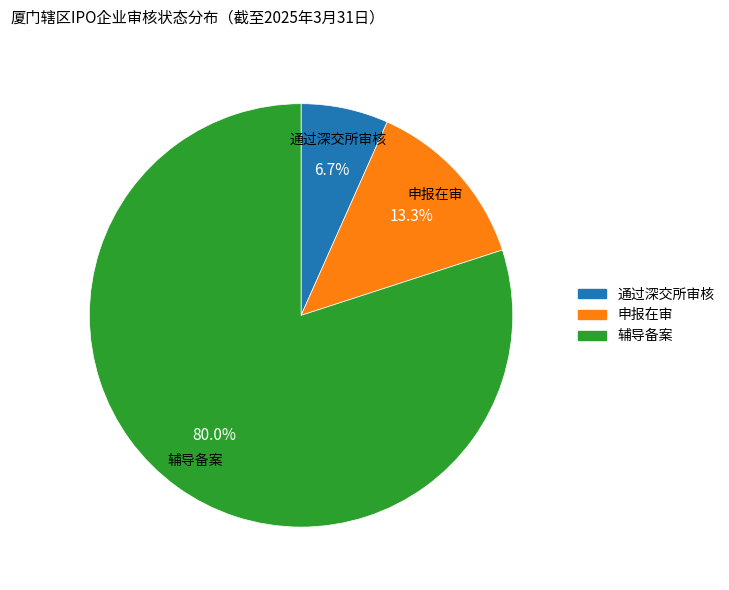

To the nearest percent, what portion does 通过深交所审核 represent?

7%